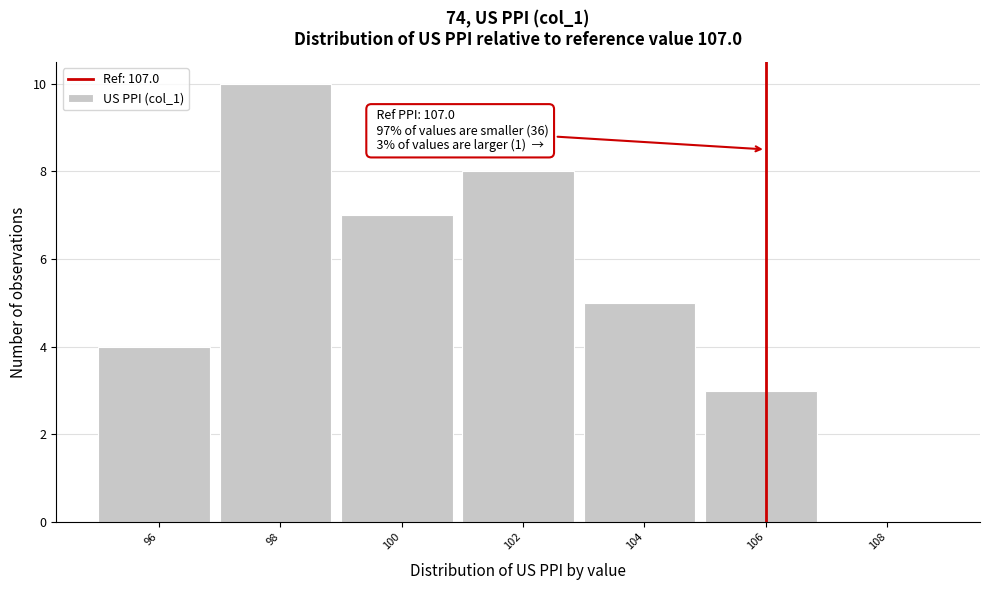

Reading left to right, list all the values displayed in this chart.

96=4	98=10	100=7	102=8	104=5	106=3	108=0